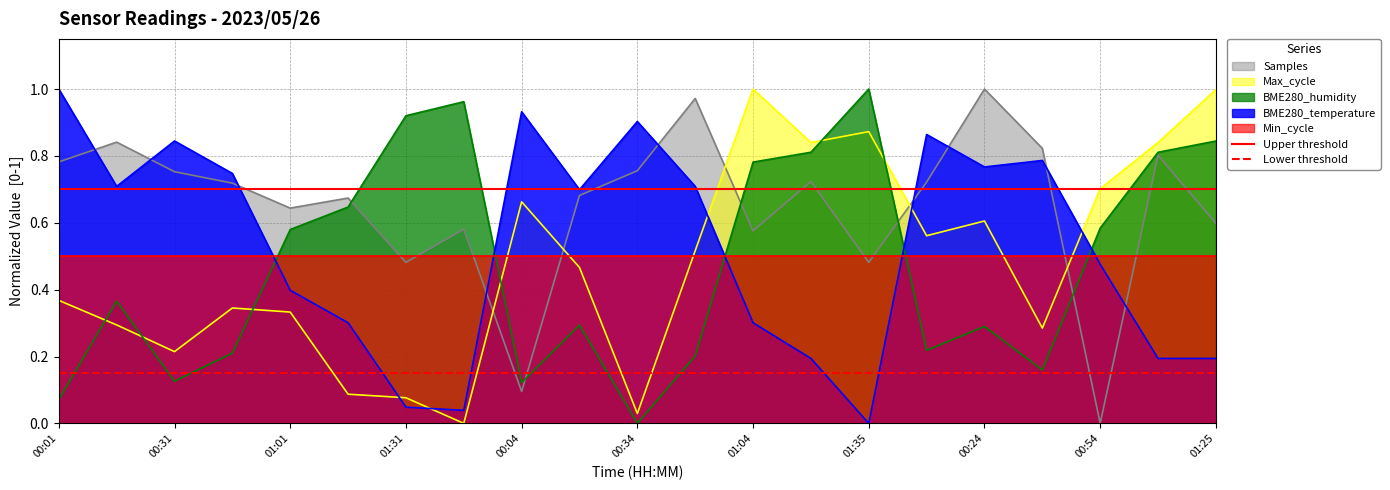

Which category has the highest value in the Samples series?

00:24